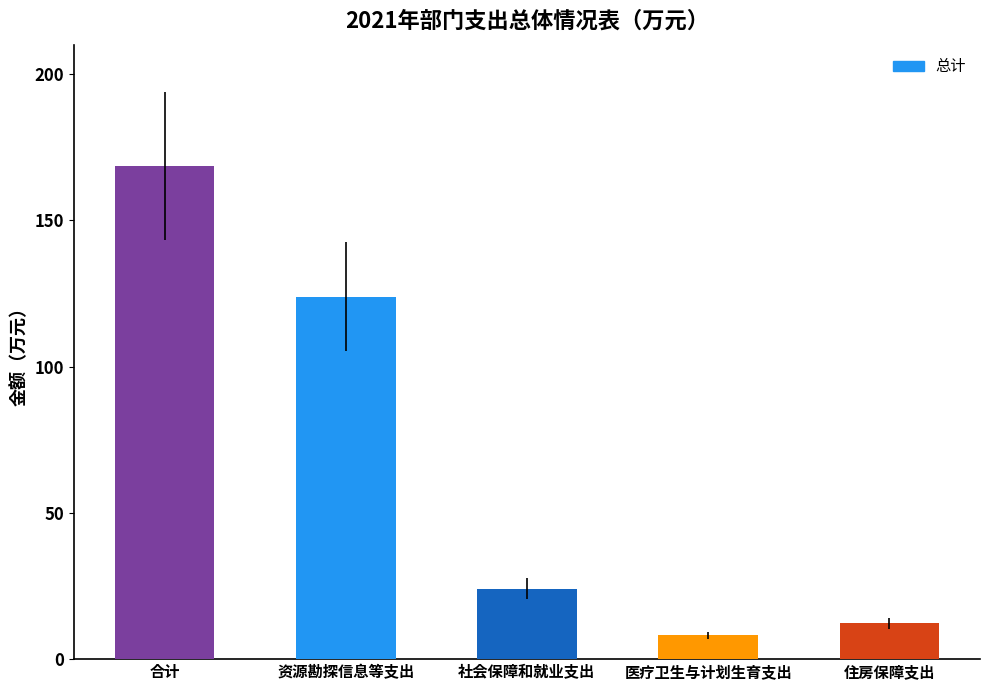

True or false: the data shows 24.1 at 社会保障和就业支出.

True